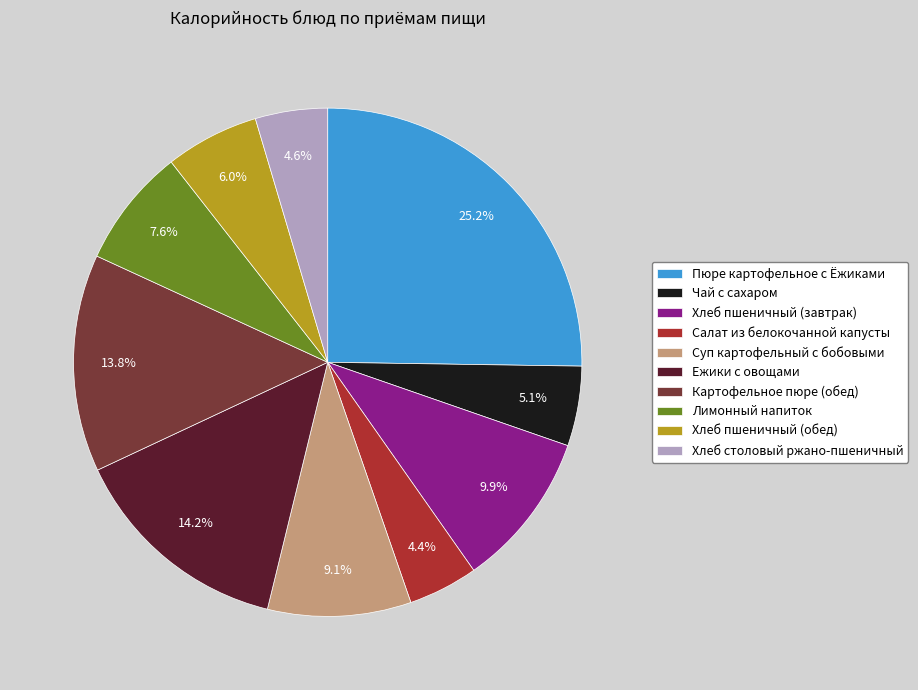

What is the ratio of the value at Суп картофельный с бобовыми to the value at Пюре картофельное с Ёжиками?

0.4